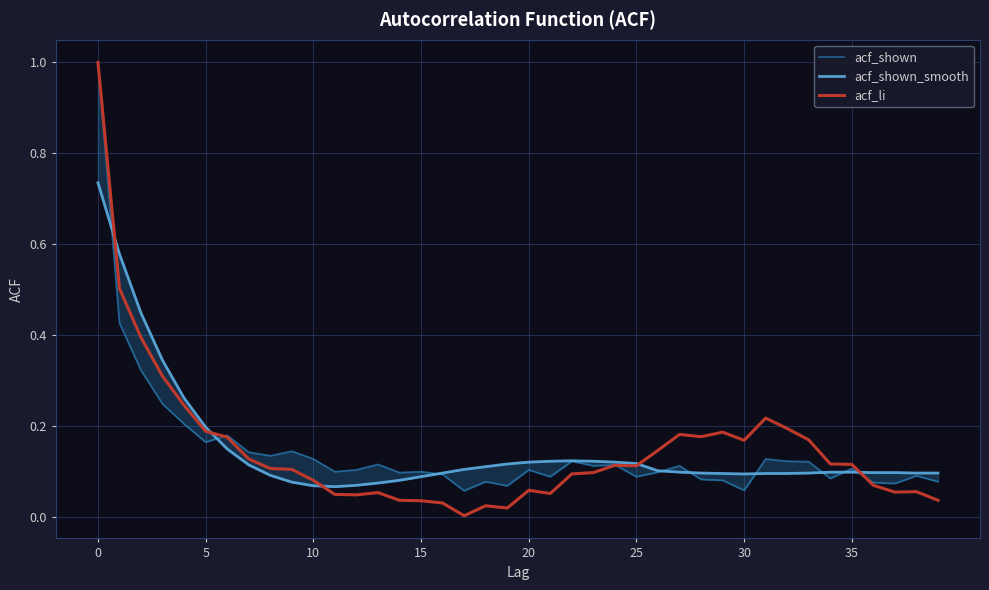

How many series are shown in this chart?

3